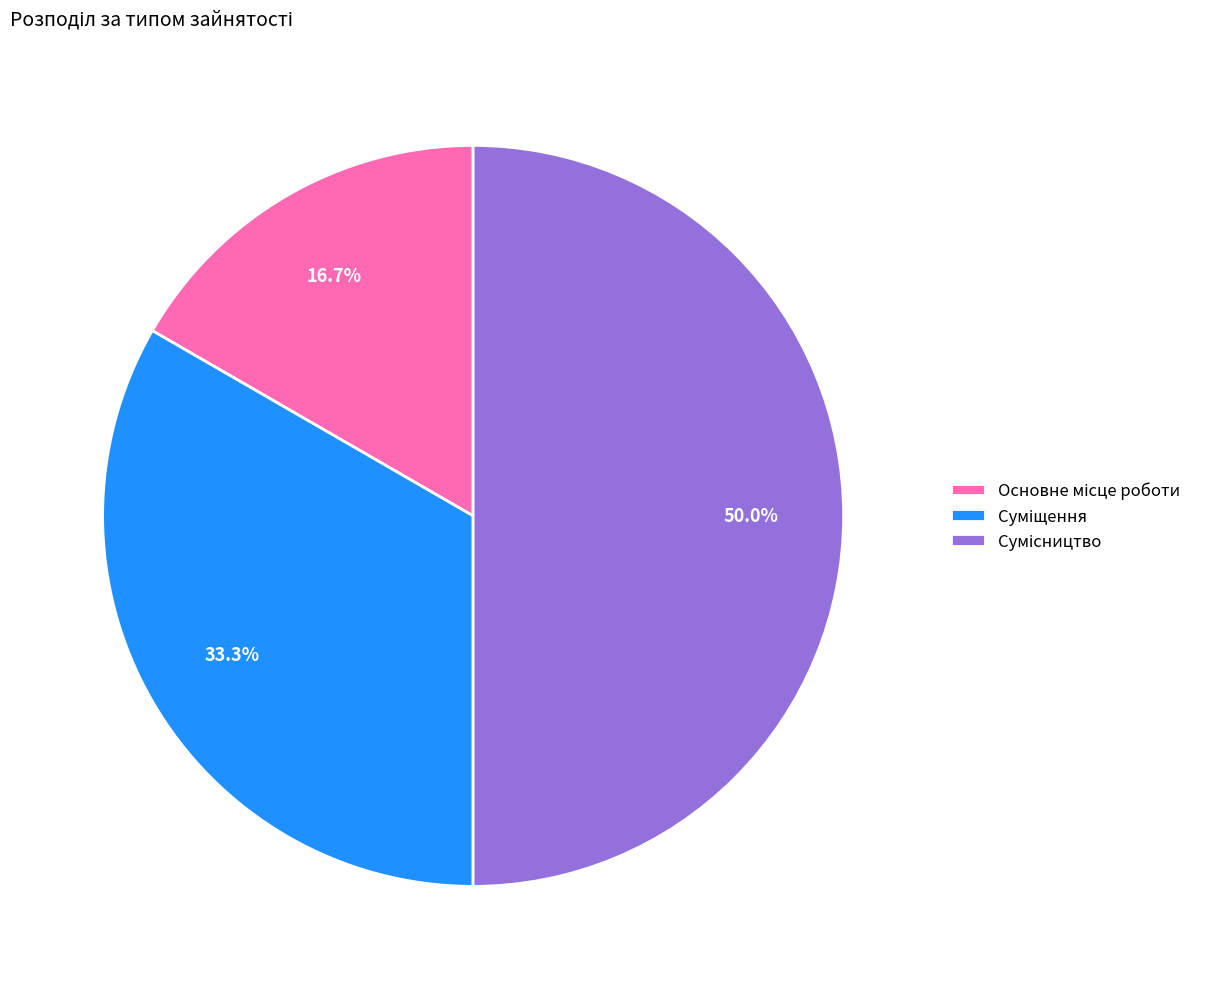

Which category has the smallest portion of the pie?

Основне місце роботи